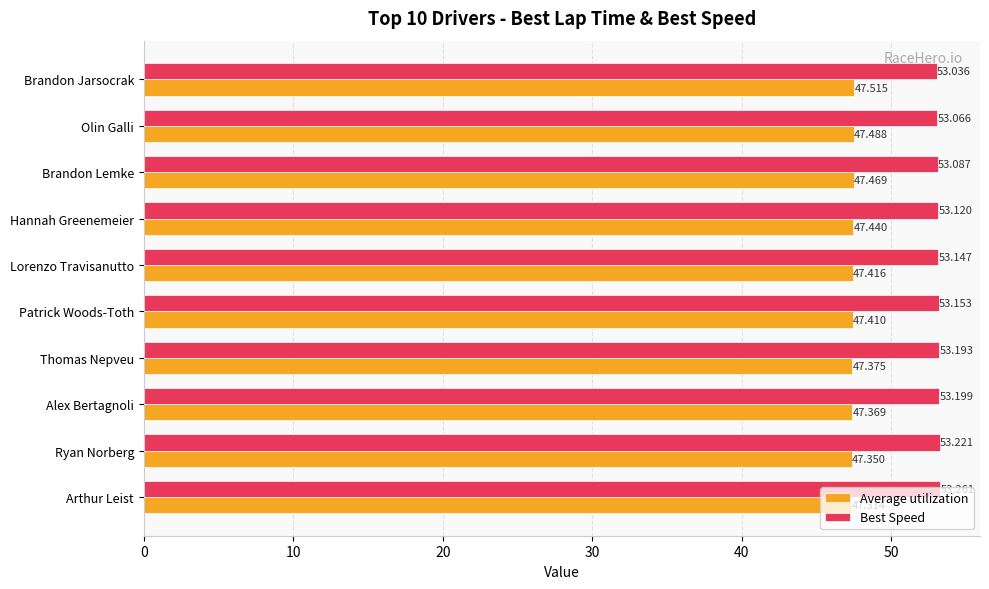

At which label is Best Speed closest to 53?

Brandon Jarsocrak